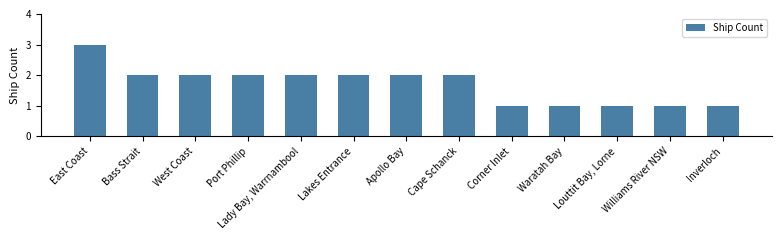

How many bars are there in total?

13